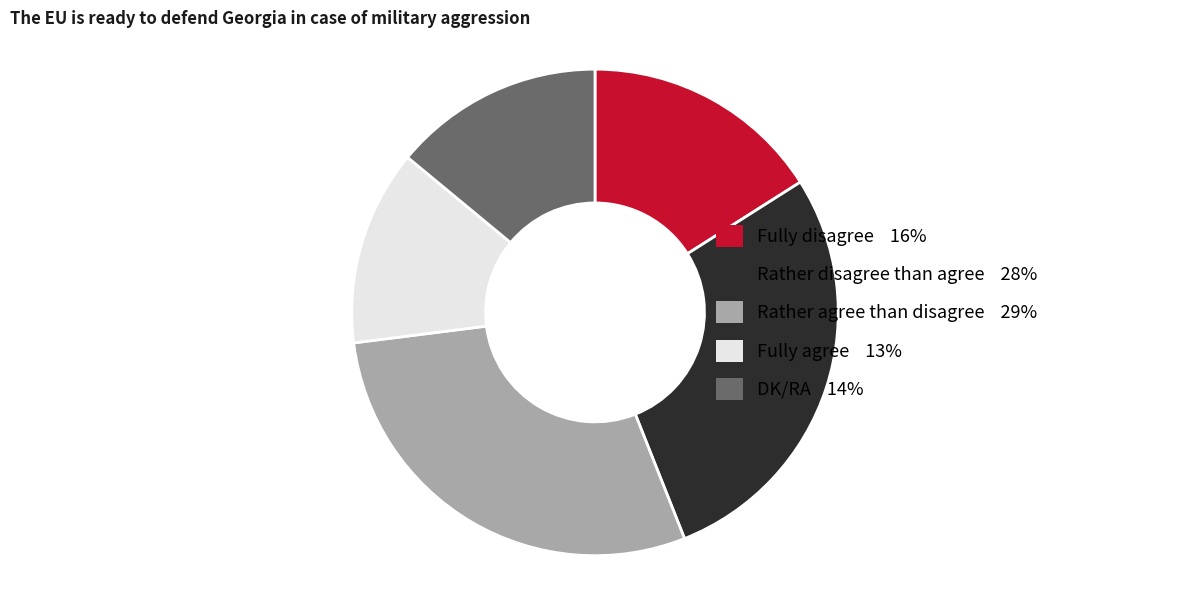

Between Rather agree than disagree and DK/RA, which is larger?

Rather agree than disagree